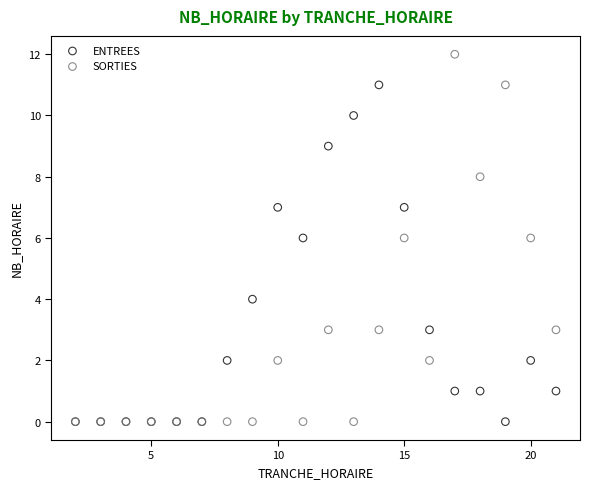

Which series reaches the maximum Y coordinate?

SORTIES